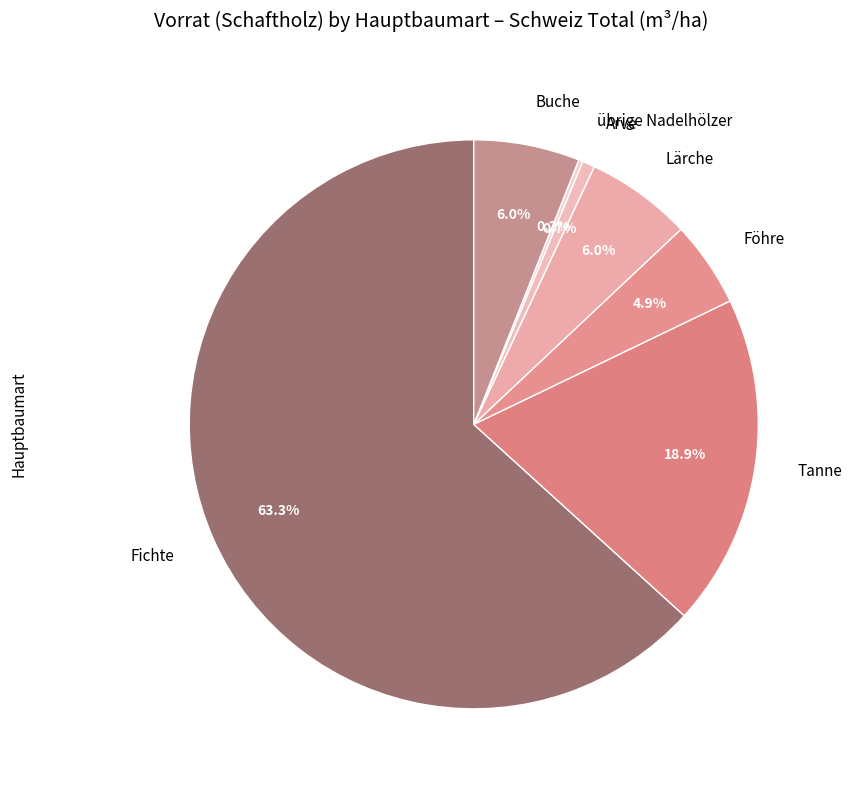

Is it true that Föhre is 5% of the pie?

True